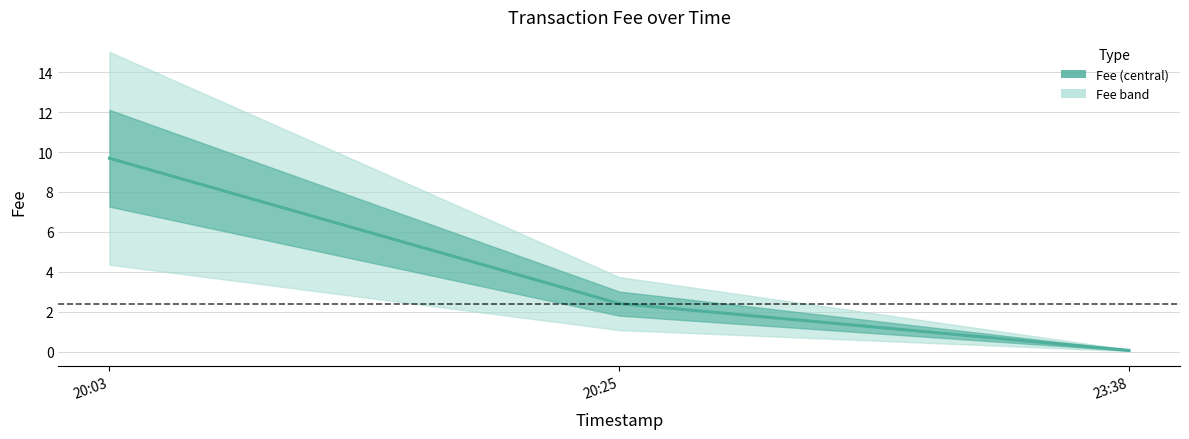

Rank the categories by value from highest to lowest.

20:03, 20:25, 23:38